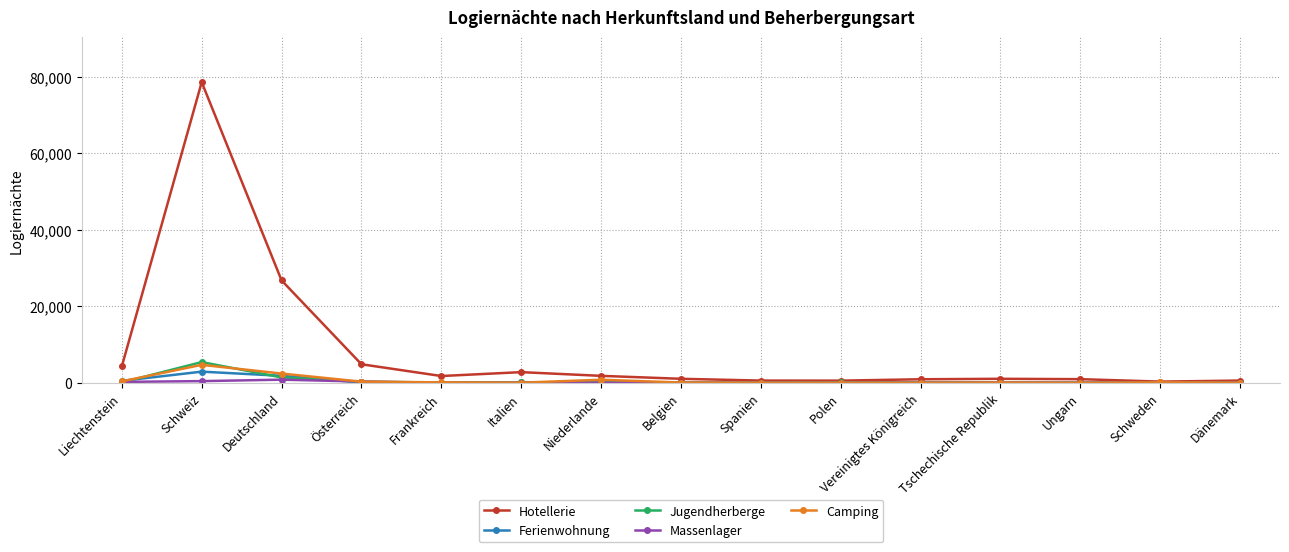

The Ferienwohnung series shows 70 at Belgien. True or false?

True